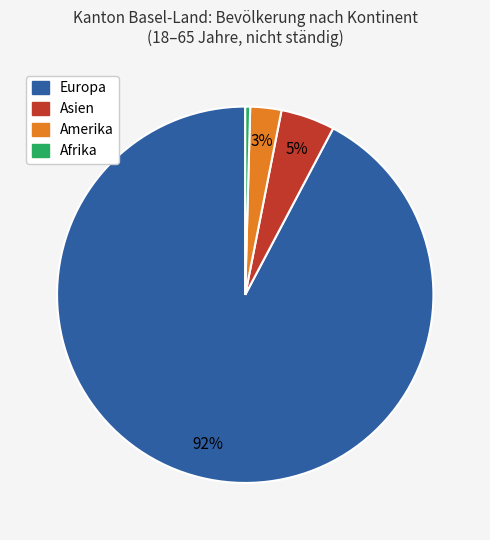

To the nearest percent, what is the average slice percentage?

25%